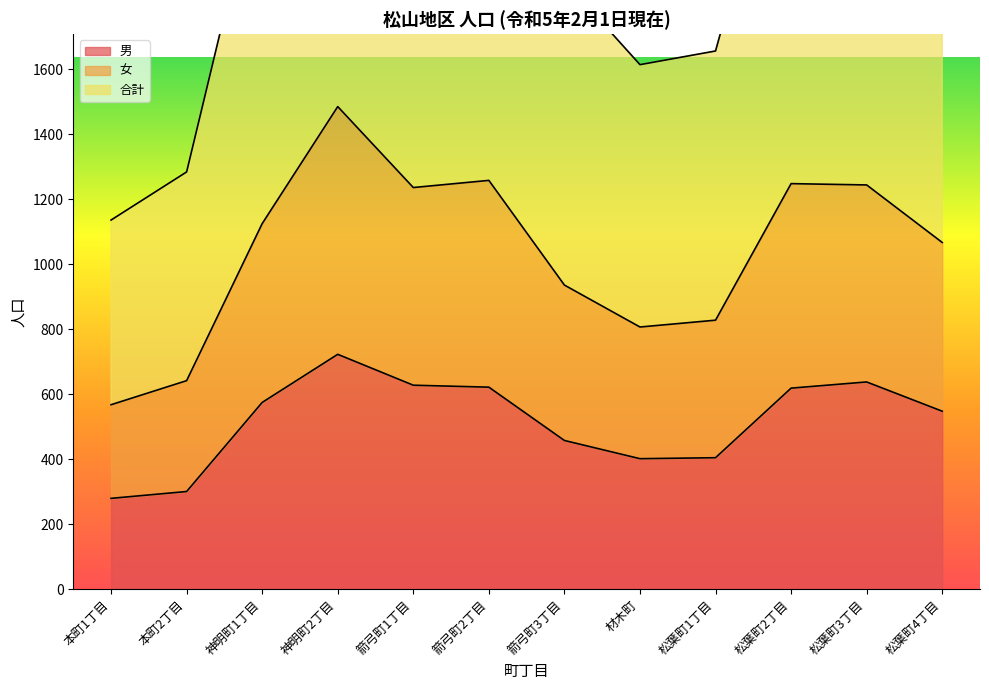

What is the difference between the maximum and second lowest values in the 男 series?

422